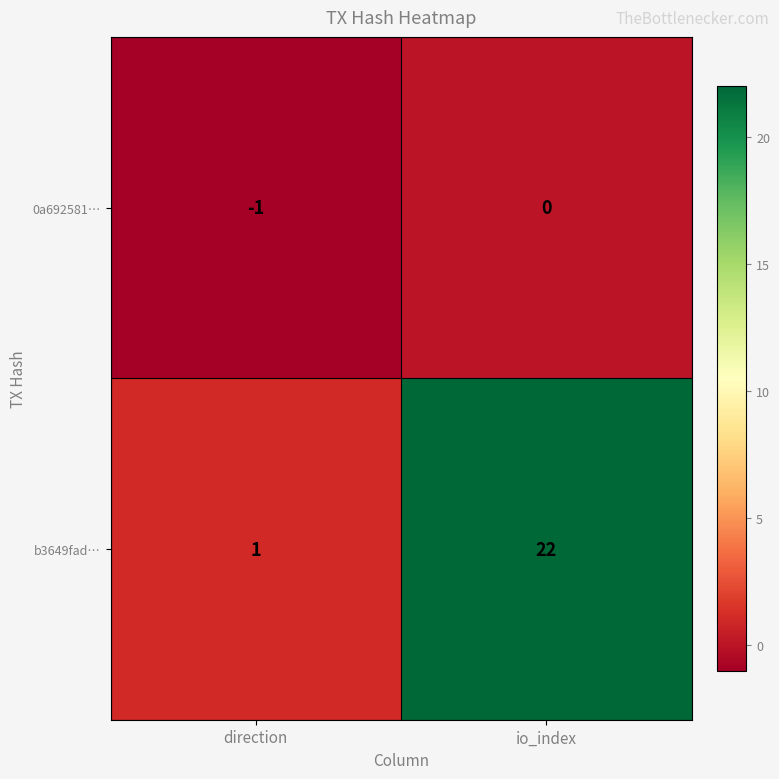

The b3649fad… series shows 10 at io_index. True or false?

False